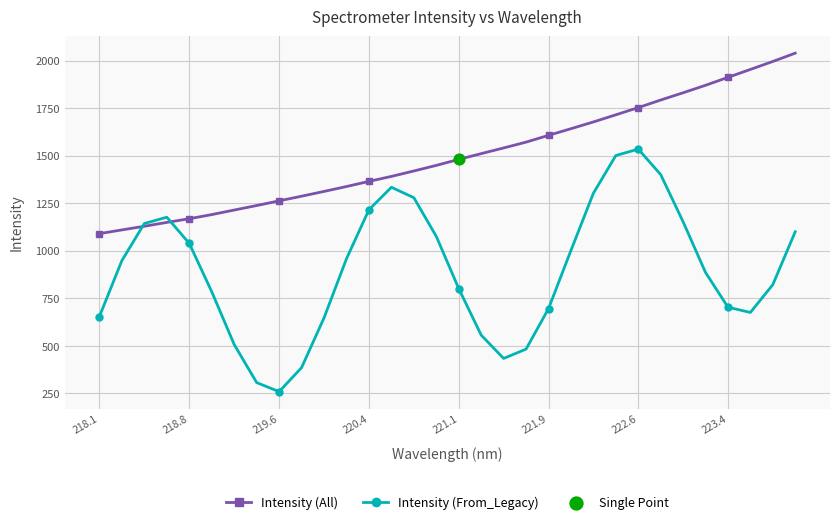

Which series has the largest total across all categories?

Intensity (All)